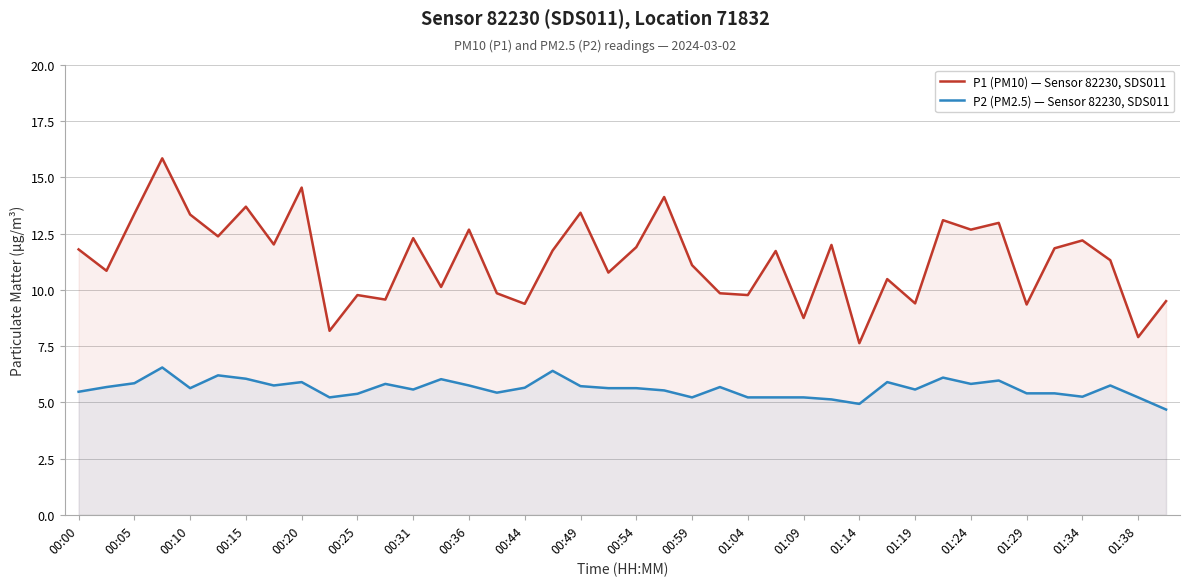

What are all the series names shown in the legend?

P1 (PM10) — Sensor 82230, SDS011, P2 (PM2.5) — Sensor 82230, SDS011